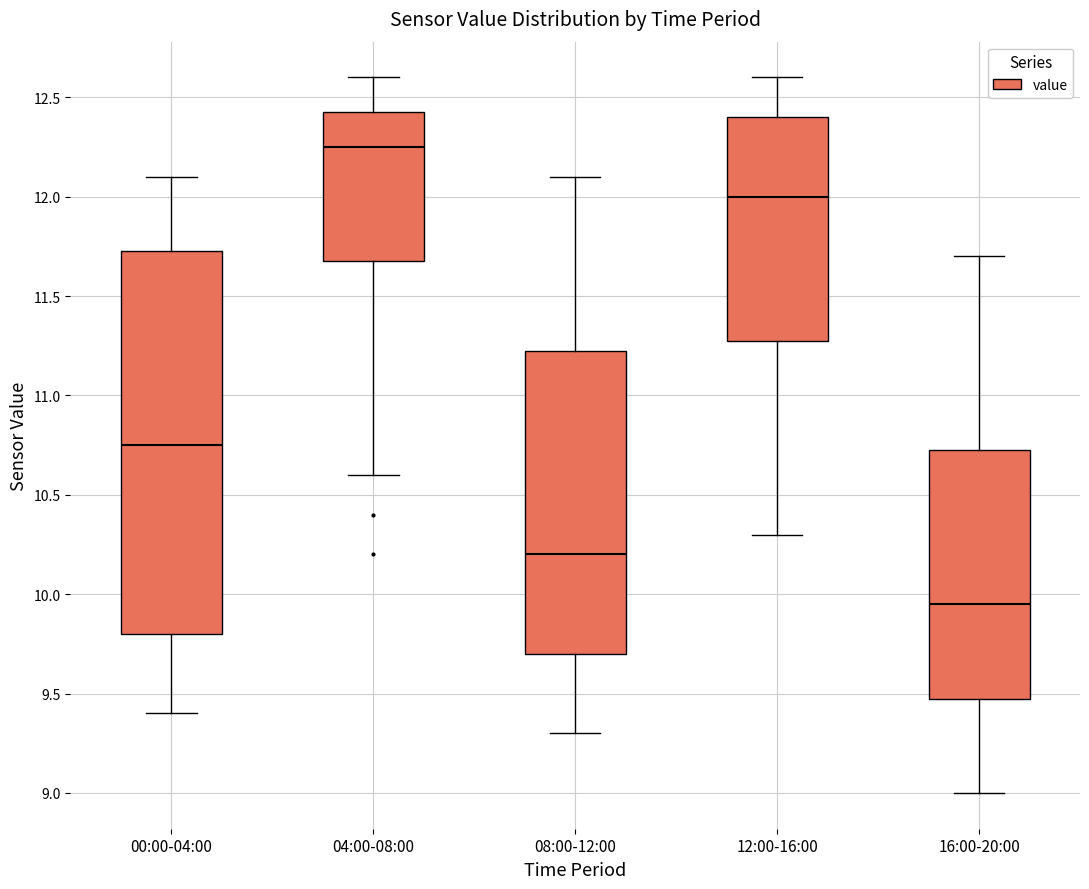

Which box's median line is the lowest?

16:00-20:00